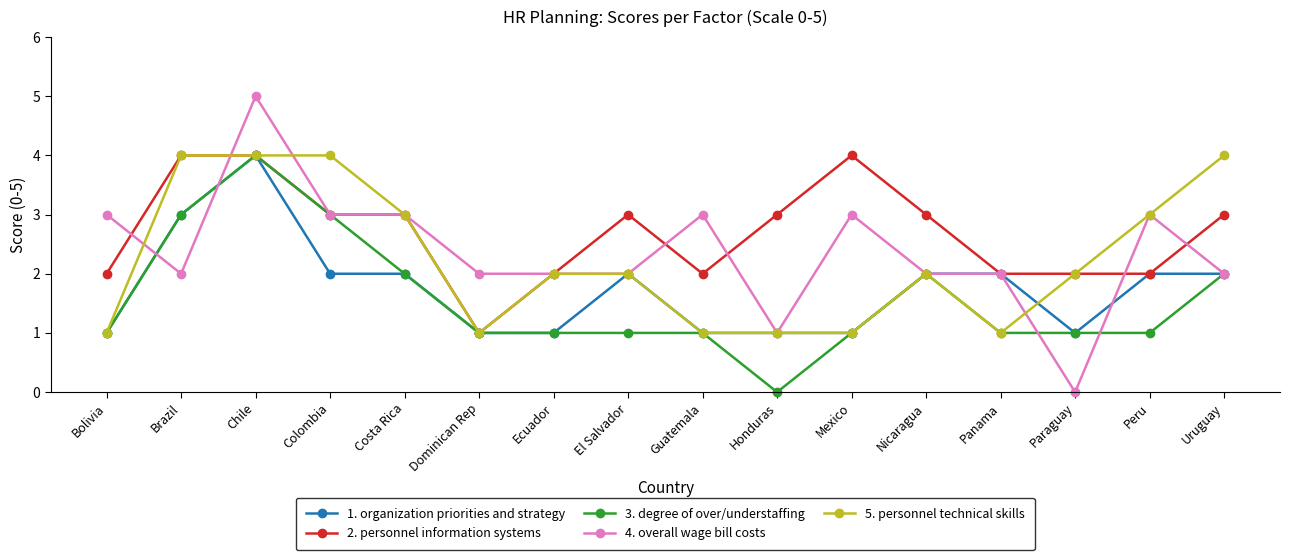

What is the spread (max minus min) of values at Honduras?

3